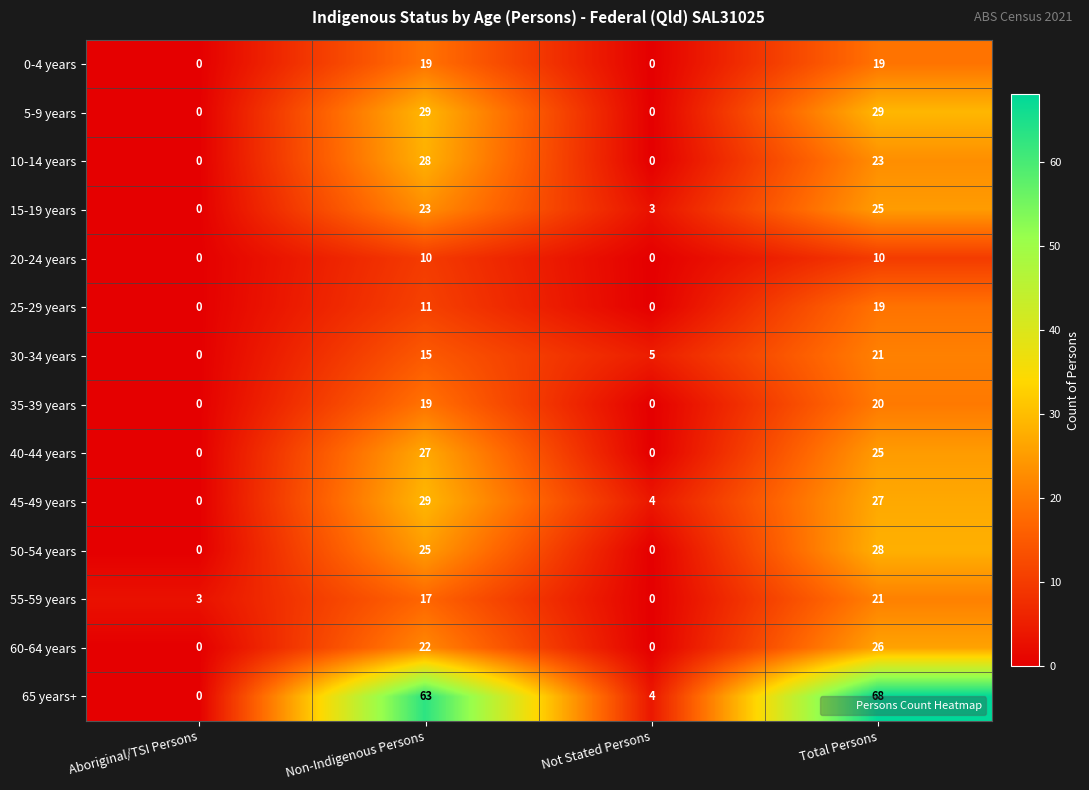

Which series has the largest range (max minus min)?

65 years+